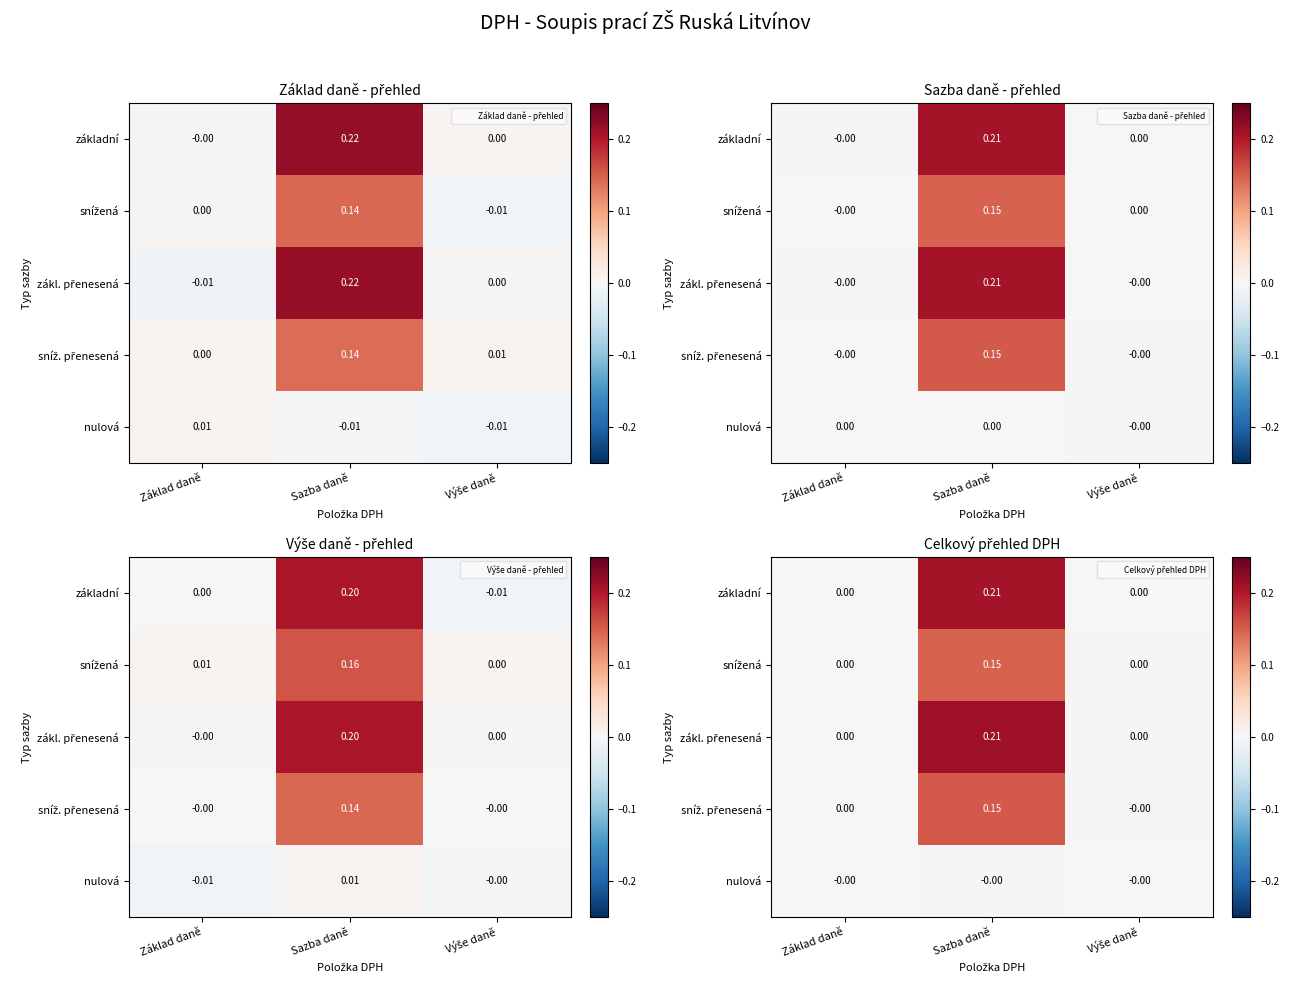

What is the sum of all sníž. přenesená values?

0.2